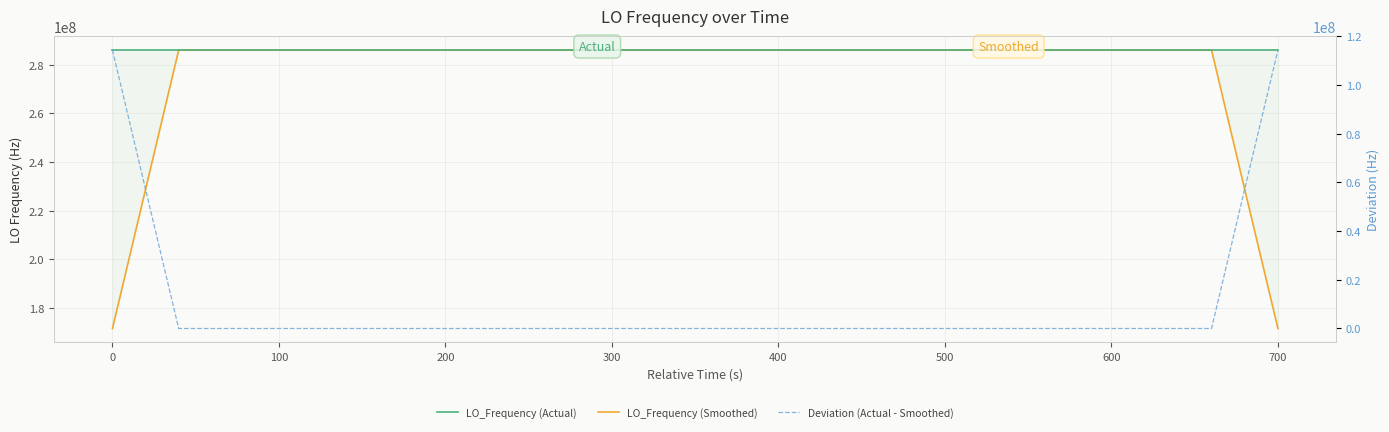

Reading left to right, what are all the values shown in this chart?

LO_Frequency (Actual): 286046998.4	286047001.7	286047001.9	286047001.9	286046997.6	286046997.7	286046999.3	286047000.6	286046999.8	286047002.8	286046997.6	286046995.4	286047000.4	286047004.3	286046999.7	286046998.5	286046998.5	286047004.1	286047004.1	286046997.4	286047004.3	286046999.8	286047004.4	286046997.0	286046999.5	286046997.7	286047000.8	286046995.6	286046997.9	286046998.5	286047001.3	286047001.3	286047002.2	286047002.1	286046999.9	286047000.1	286047000.5	286046999.7	286047000.9	286047000.1
LO_Frequency (Smoothed): 171628200.4	228837600.8	286047000.3	286047000.2	286046999.7	286046999.4	286046999.0	286047000.0	286047000.0	286046999.2	286046999.2	286047000.1	286046999.5	286046999.7	286047000.3	286047001.0	286047001.0	286047000.5	286047001.7	286047001.9	286047002.0	286047000.6	286047001.0	286046999.7	286046999.9	286046998.1	286046998.3	286046998.1	286046998.8	286046998.9	286047000.2	286047001.1	286047001.4	286047001.1	286047001.0	286047000.5	286047000.2	286047000.3	228837600.2	171628200.1
Deviation (Actual - Smoothed): 114418798.0	57209400.9	1.6	1.7	-2.1	-1.7	0.3	0.6	-0.2	3.6	-1.6	-4.7	0.9	4.6	-0.6	-2.5	-2.5	3.6	2.4	-4.5	2.3	-0.8	3.4	-2.7	-0.4	-0.4	2.5	-2.5	-0.9	-0.4	1.1	0.2	0.8	1.0	-1.1	-0.4	0.3	-0.6	57209400.7	114418800.0